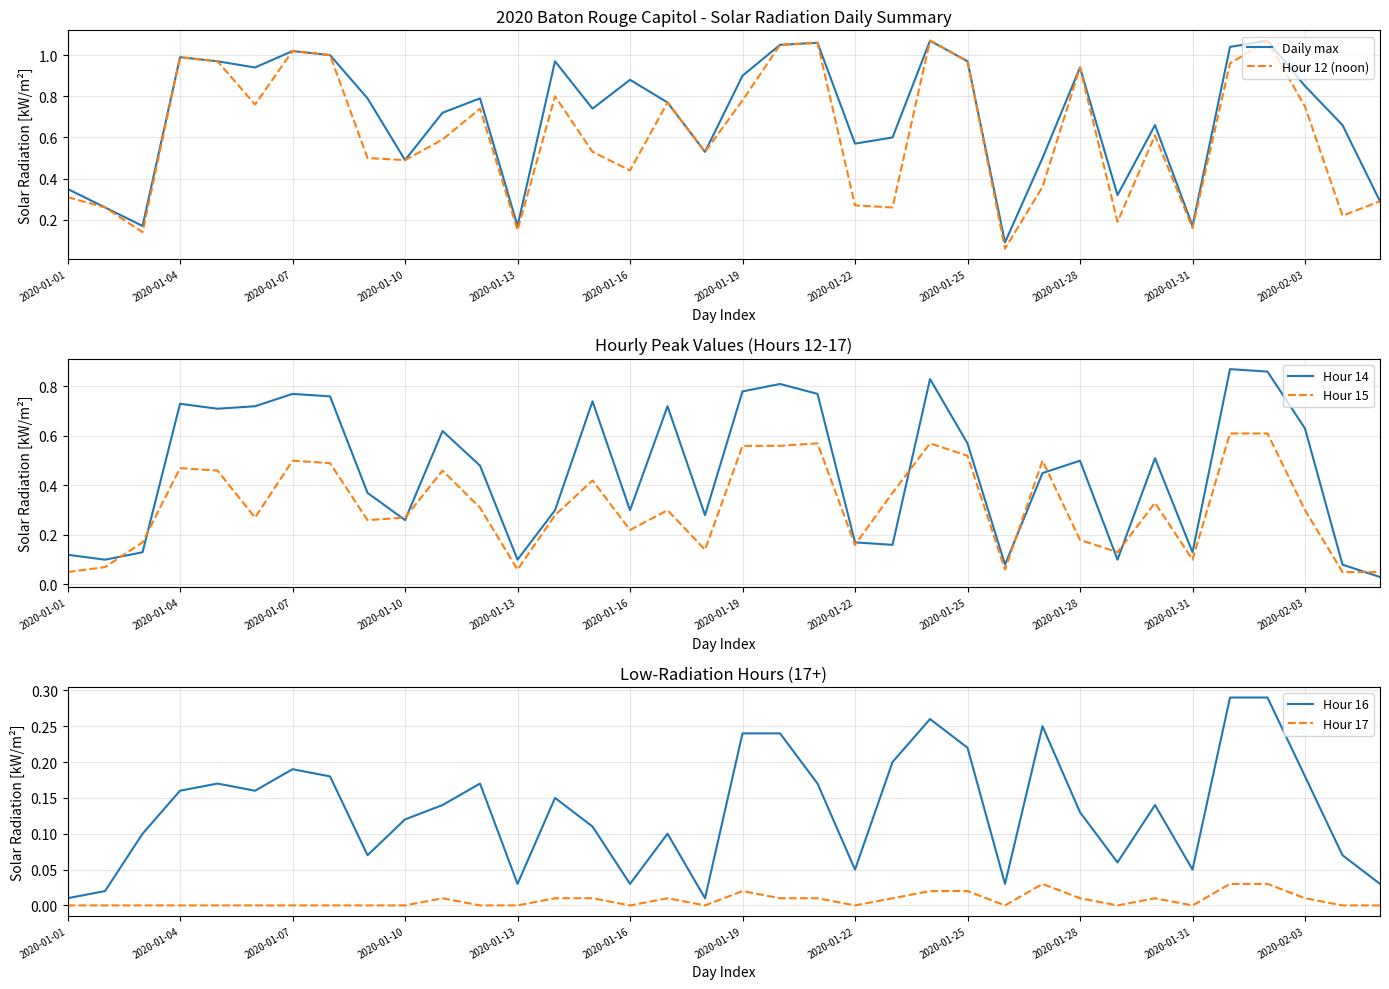

Which series has the largest range (max minus min)?

Hour 12 (noon)